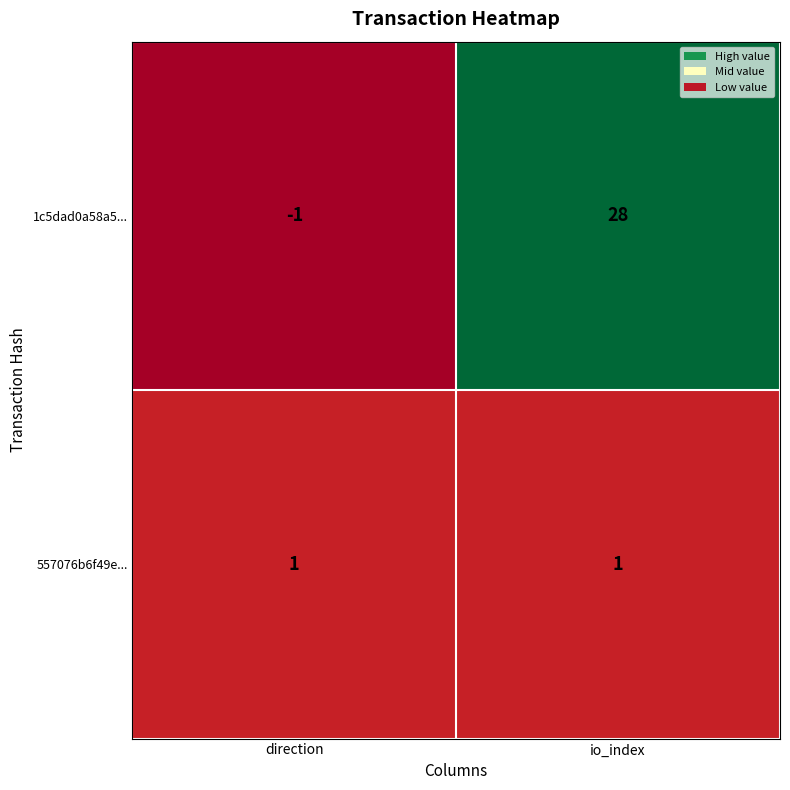

How many categories are shown in the chart?

2